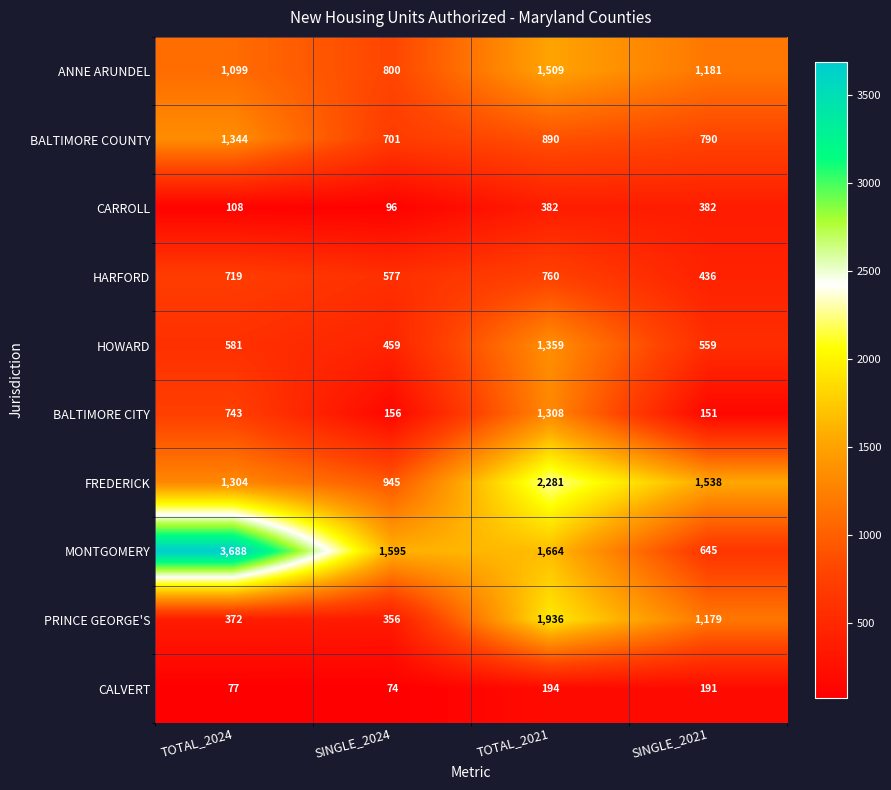

What is the difference between the HOWARD values at TOTAL_2024 and TOTAL_2021?

778